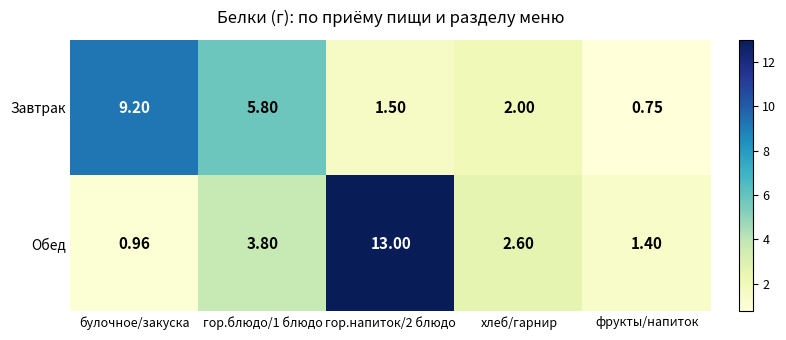

Which category has the lowest value in the Завтрак series?

фрукты/напиток